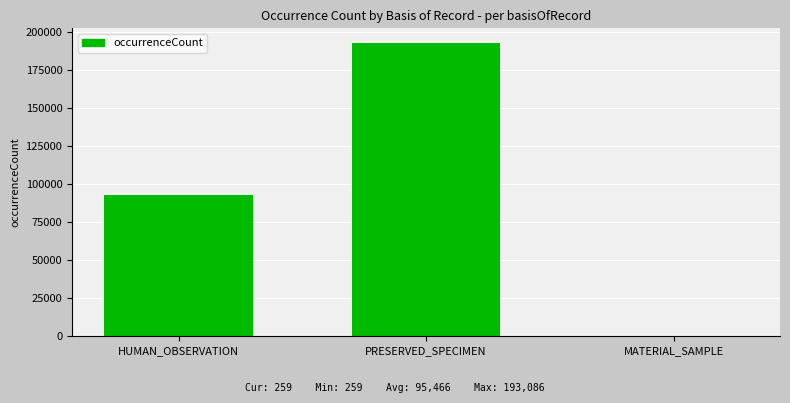

What is the maximum value shown in the chart?

193086